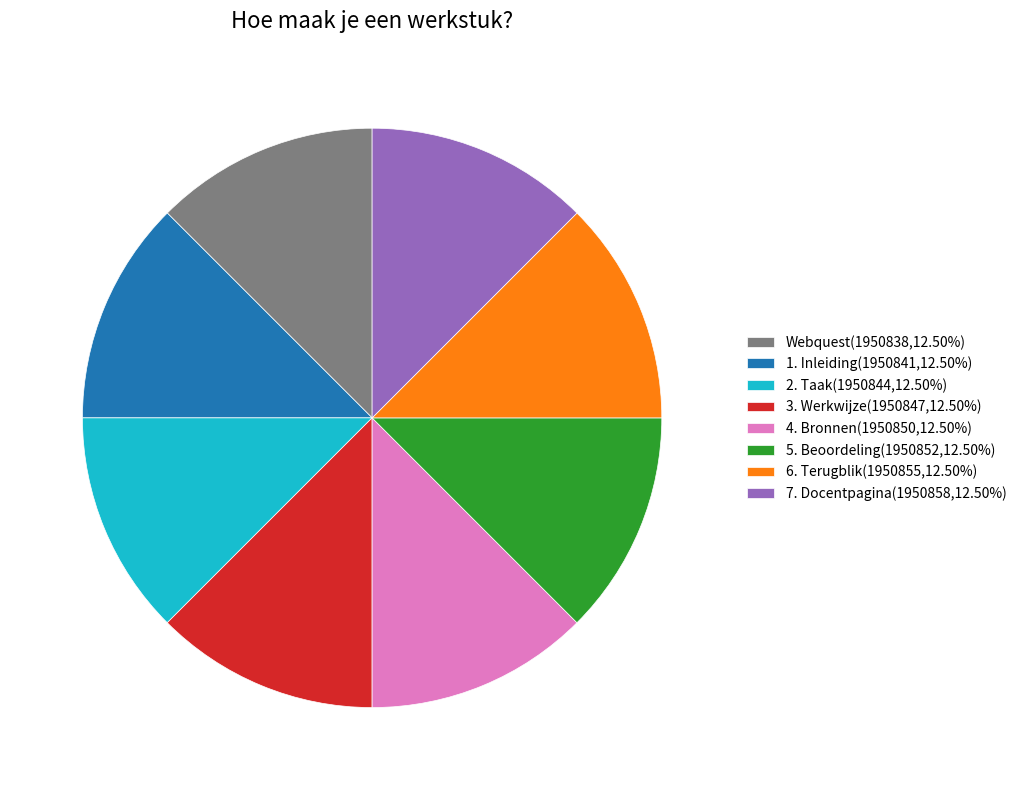

Do 2. Taak(1950844,12.50%) and 1. Inleiding(1950841,12.50%) together represent more than half of the pie?

No